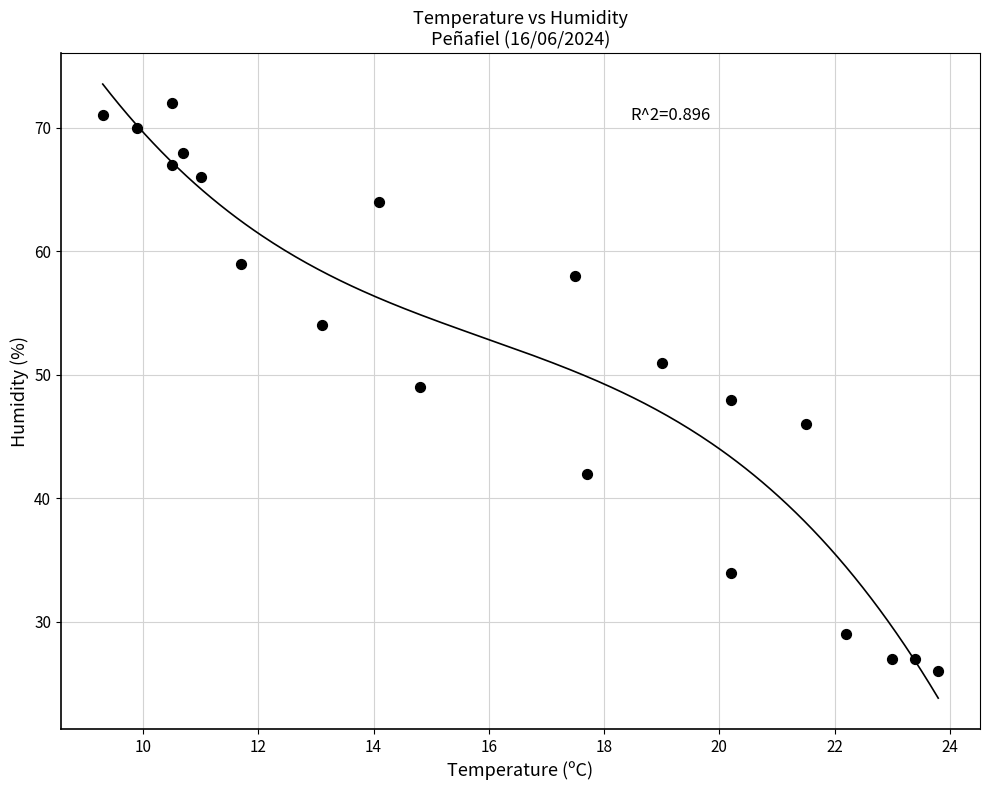

What is the range of Y values (max minus min)?

46